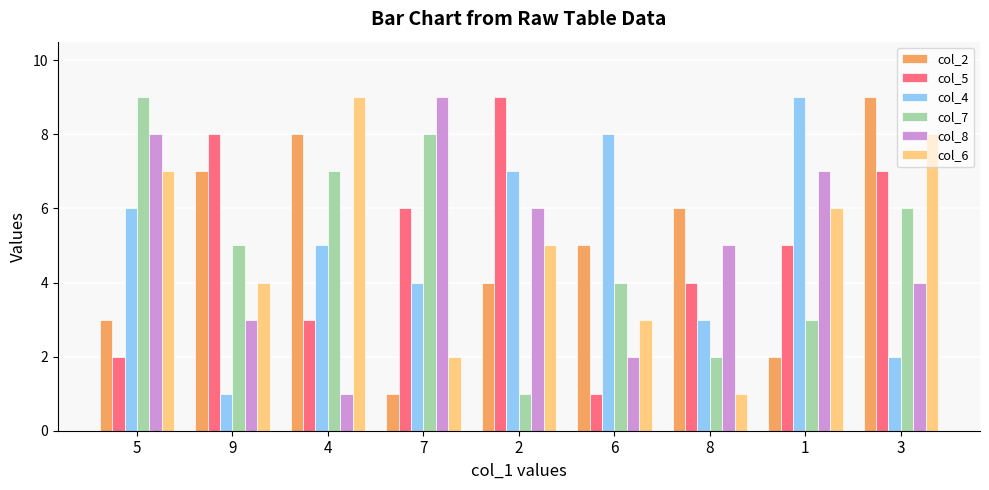

What is the difference between the highest and lowest values at 2?

8